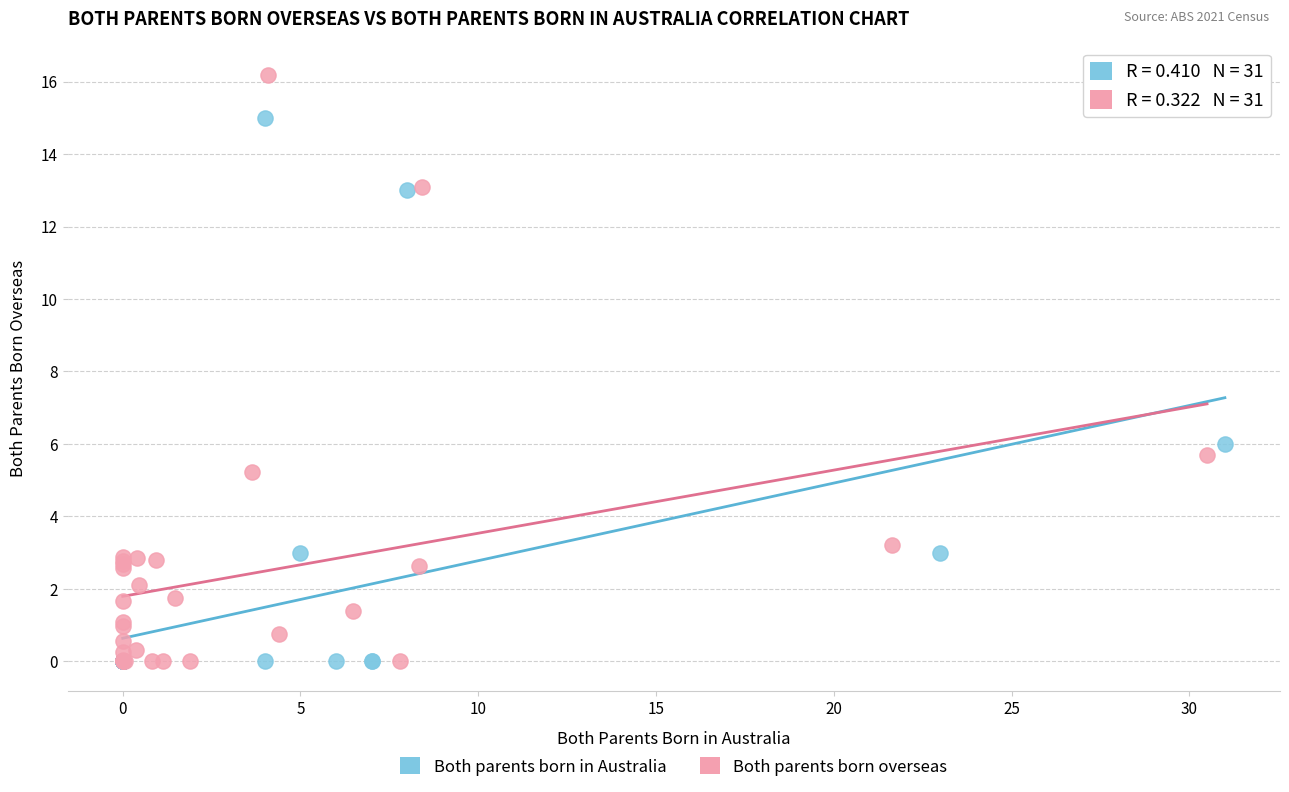

Which series has the largest Y range (max minus min)?

Both parents born overseas